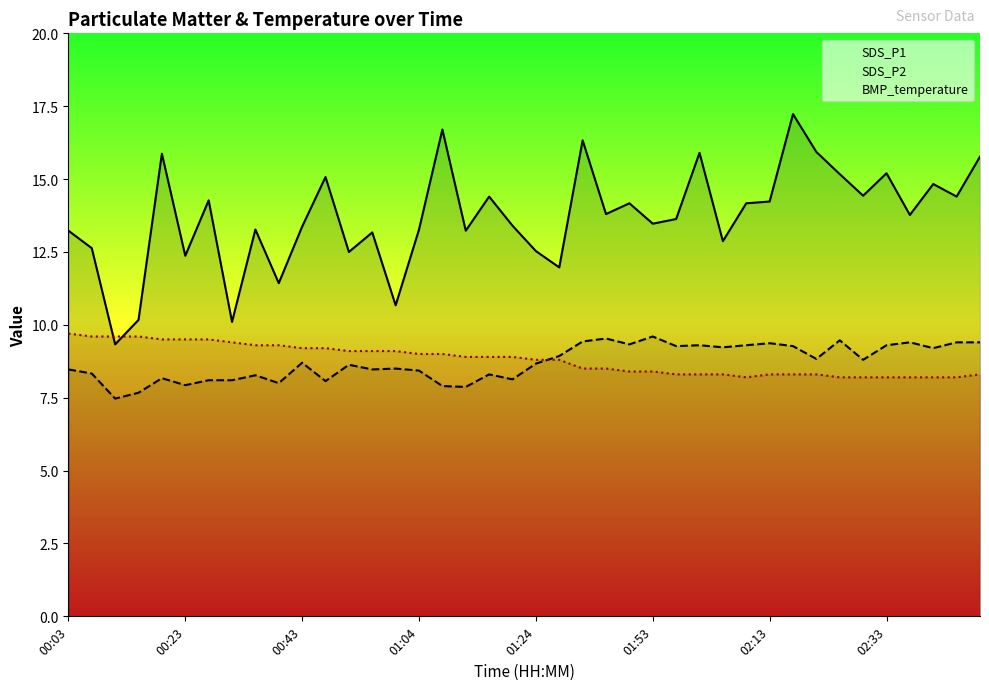

What is the spread (max minus min) of values at 02:33?

7.0